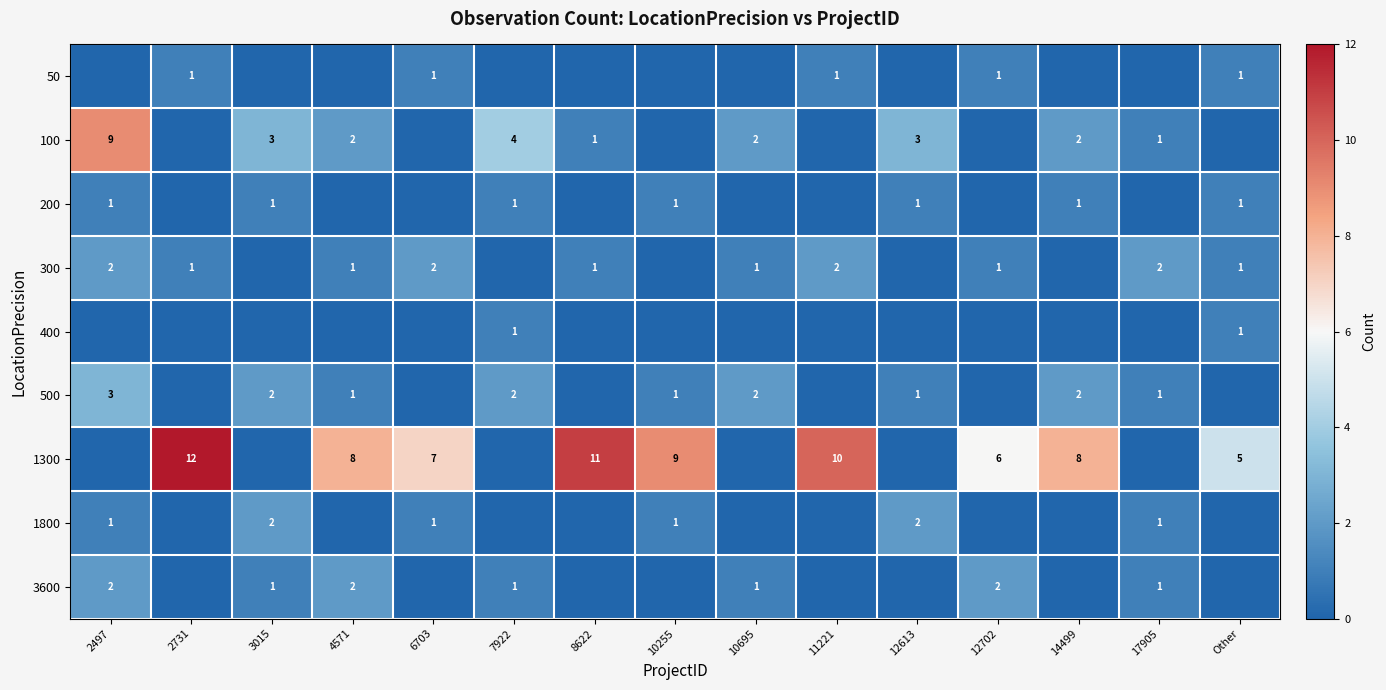

Is it true that 1800 equals 1 at 6703?

True